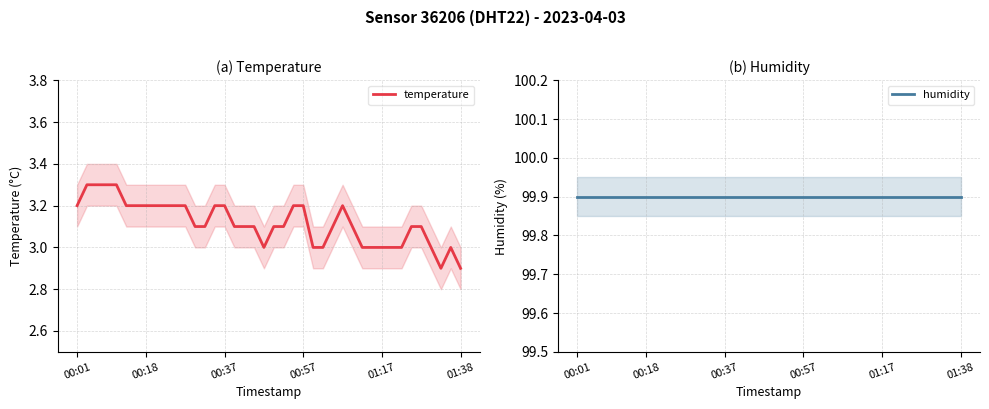

At how many categories does at least one series exceed 74?

40